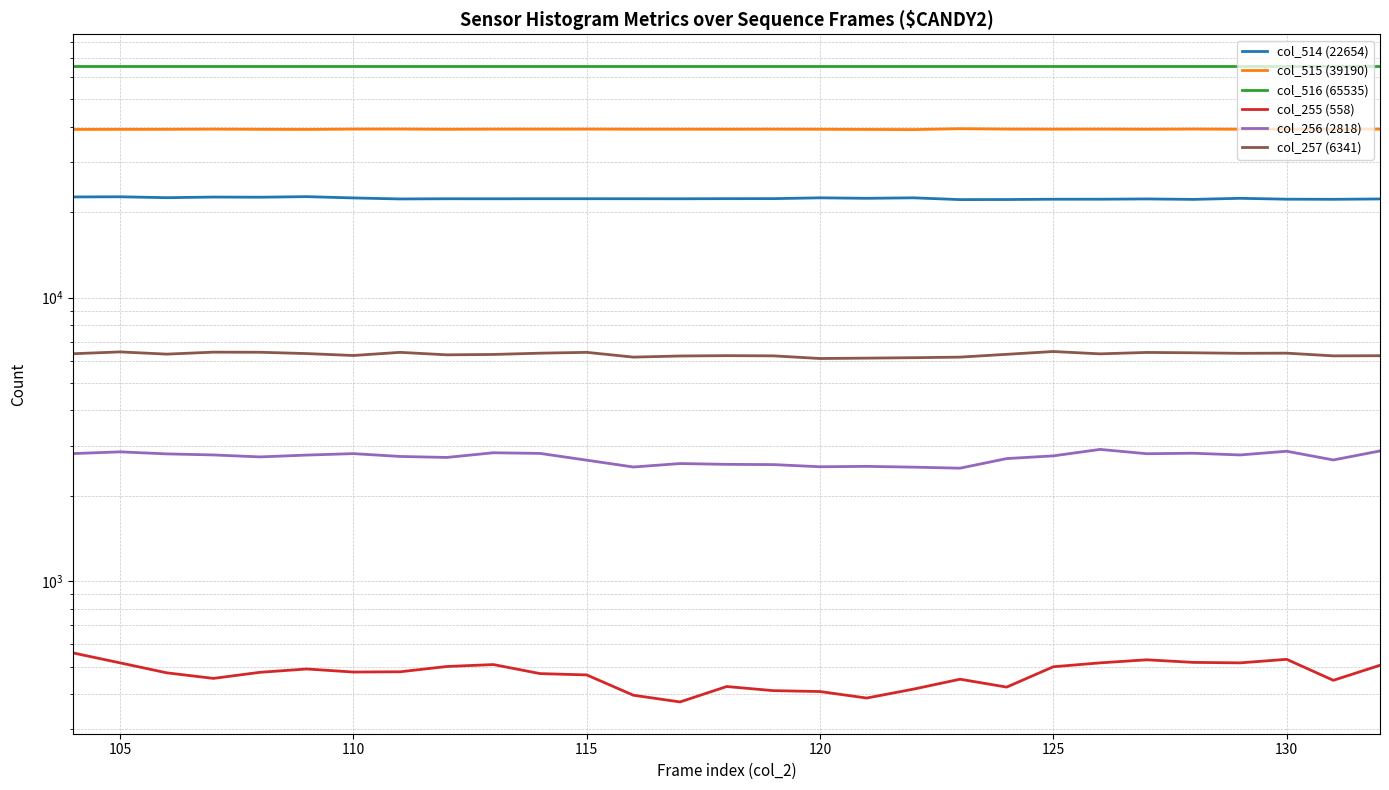

What is the difference between the second highest and second lowest values in the col_514 (22654) series?

500